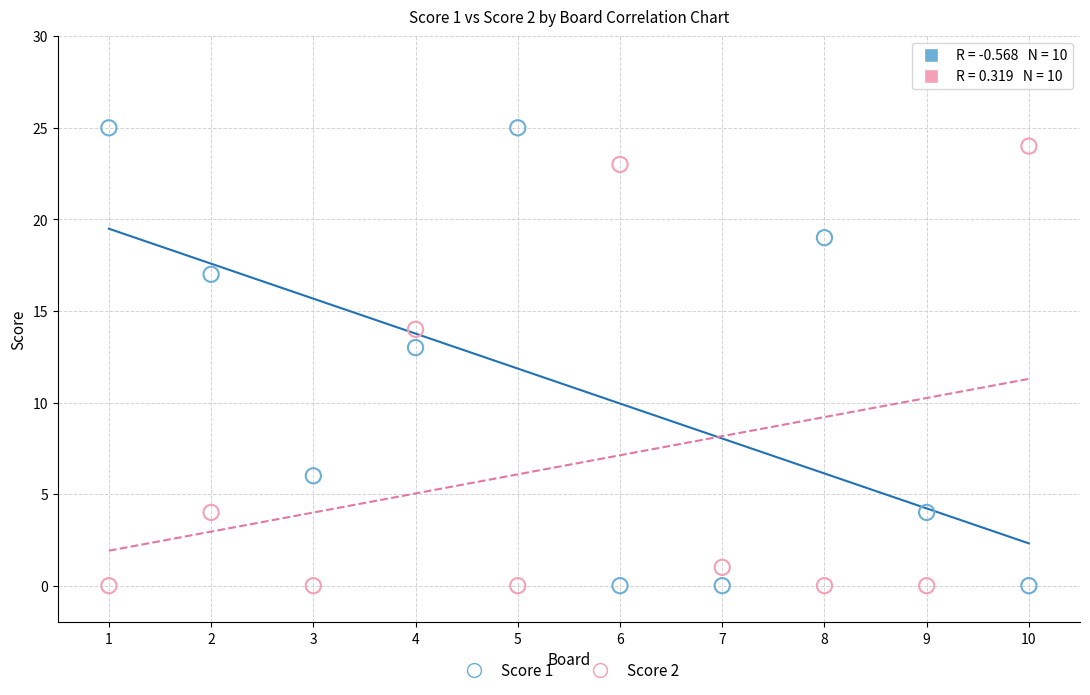

What are all the series names shown in the legend?

Score 1, Score 2